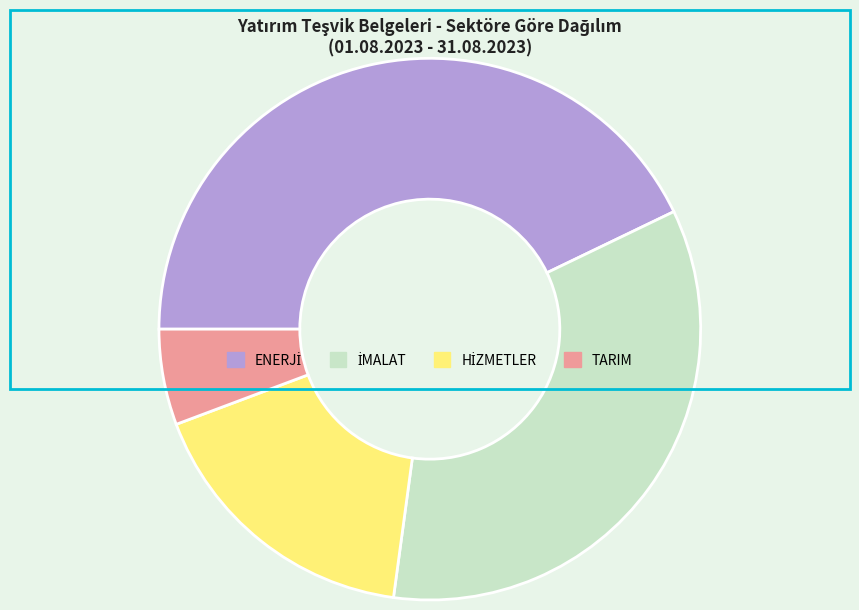

Is it true that TARIM is 1% of the pie?

False